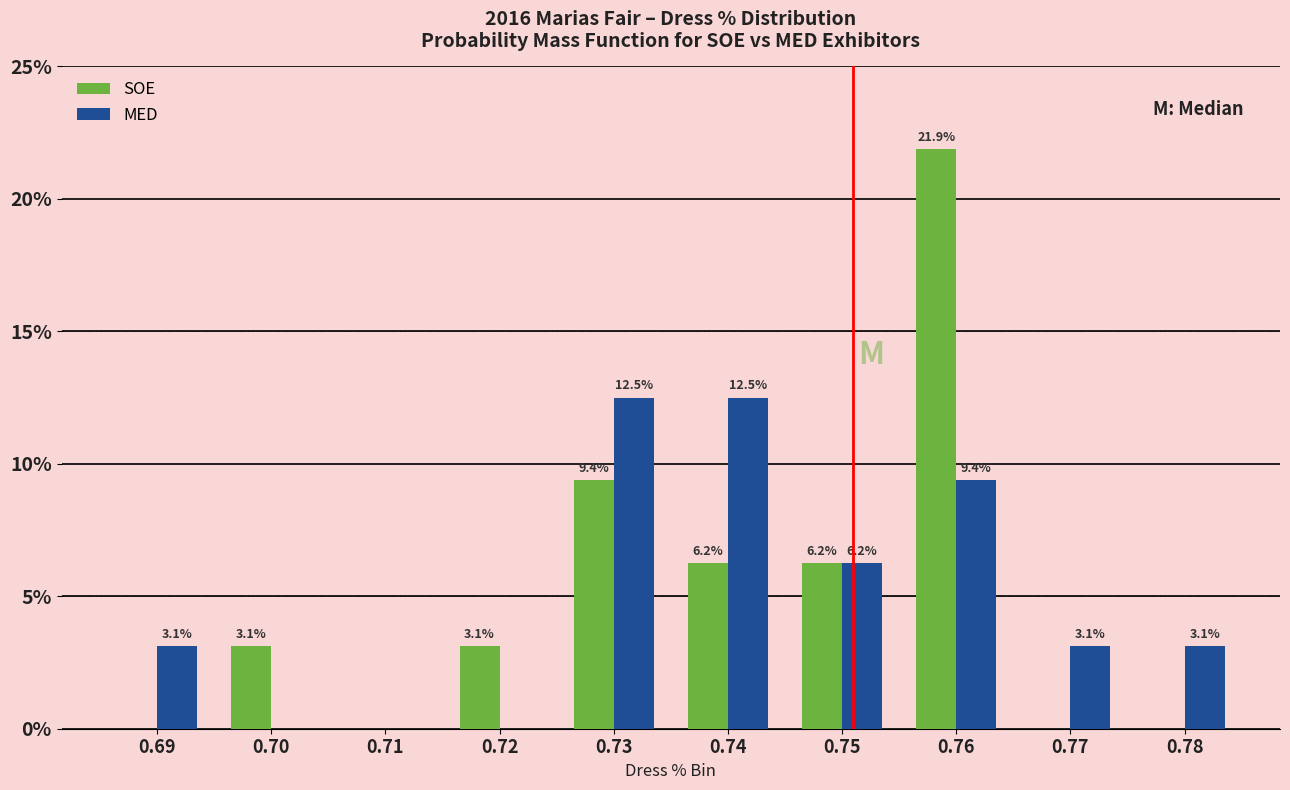

Reading left to right, extract all data points from this chart.

SOE: 0.0	0.0	0.0	0.0	0.1	0.1	0.1	0.2	0.0	0.0
MED: 0.0	0.0	0.0	0.0	0.1	0.1	0.1	0.1	0.0	0.0